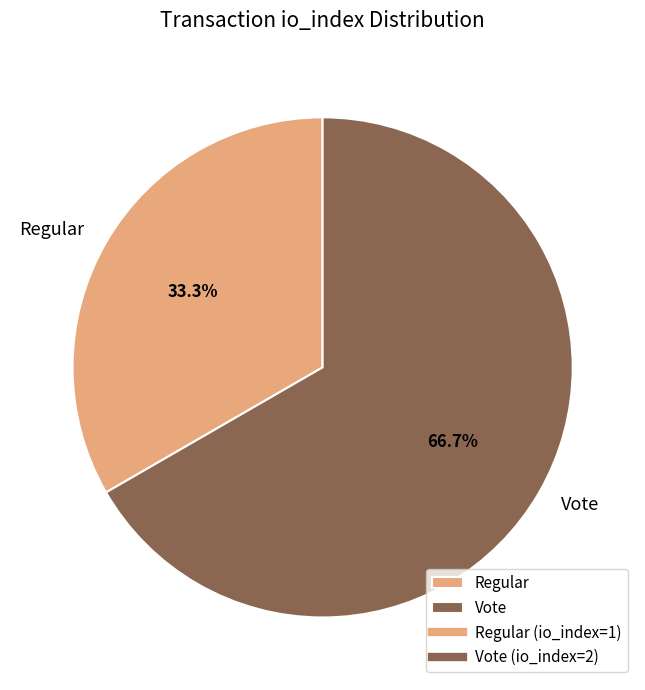

Is there any slice that represents more than half of the pie?

Yes